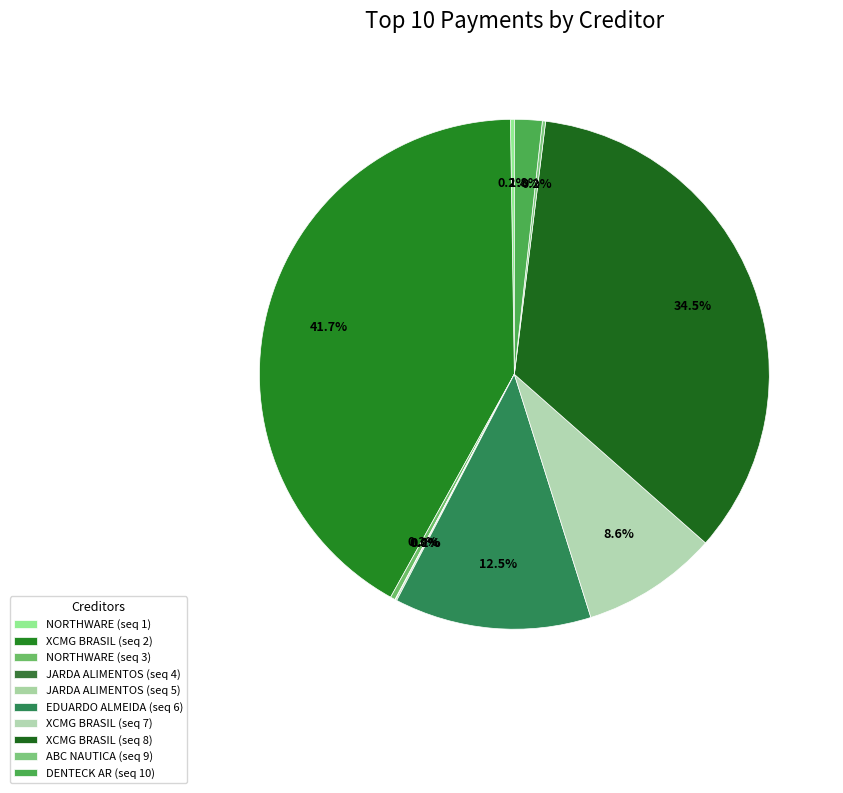

Count the number of slices in the pie.

10